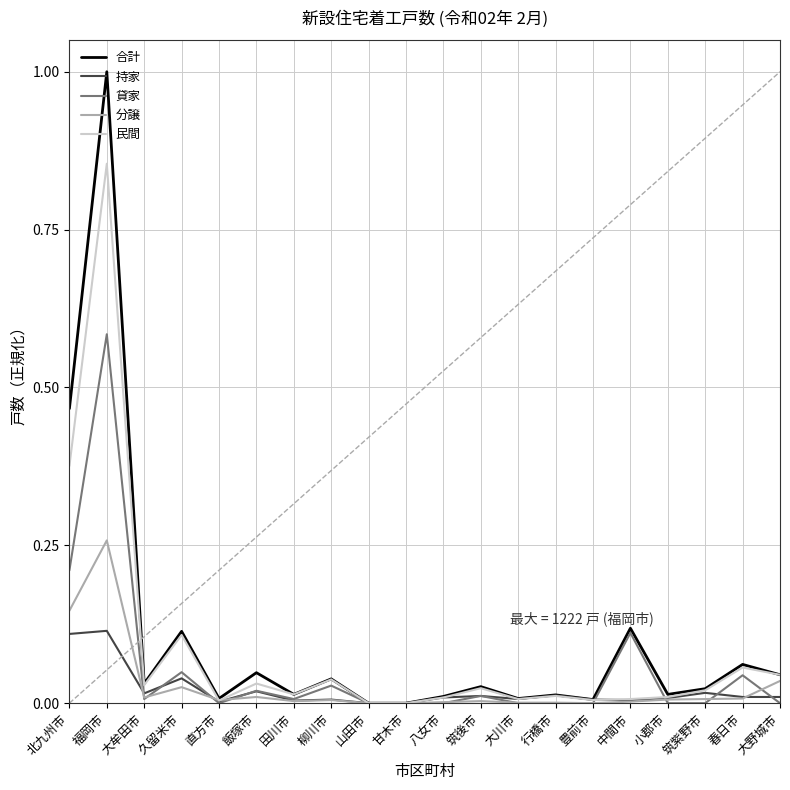

At which category is the sum across all series the highest?

福岡市